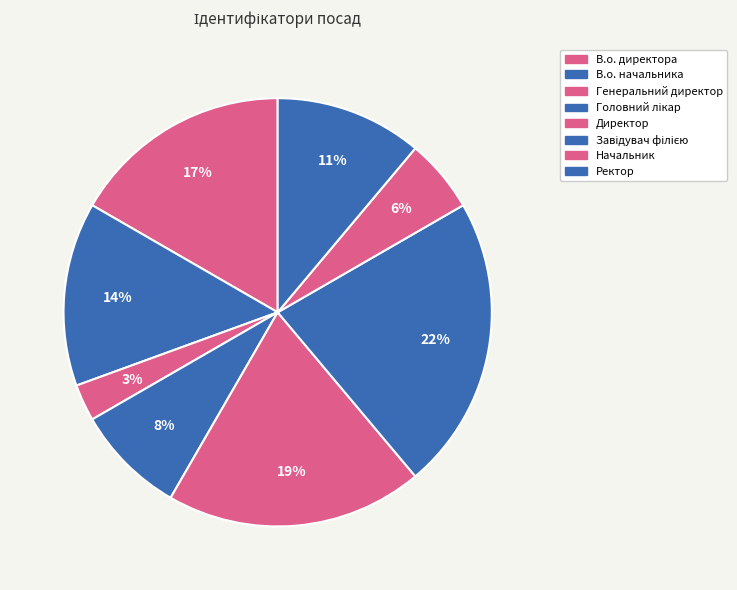

Which category has the smallest portion of the pie?

Генеральний директор